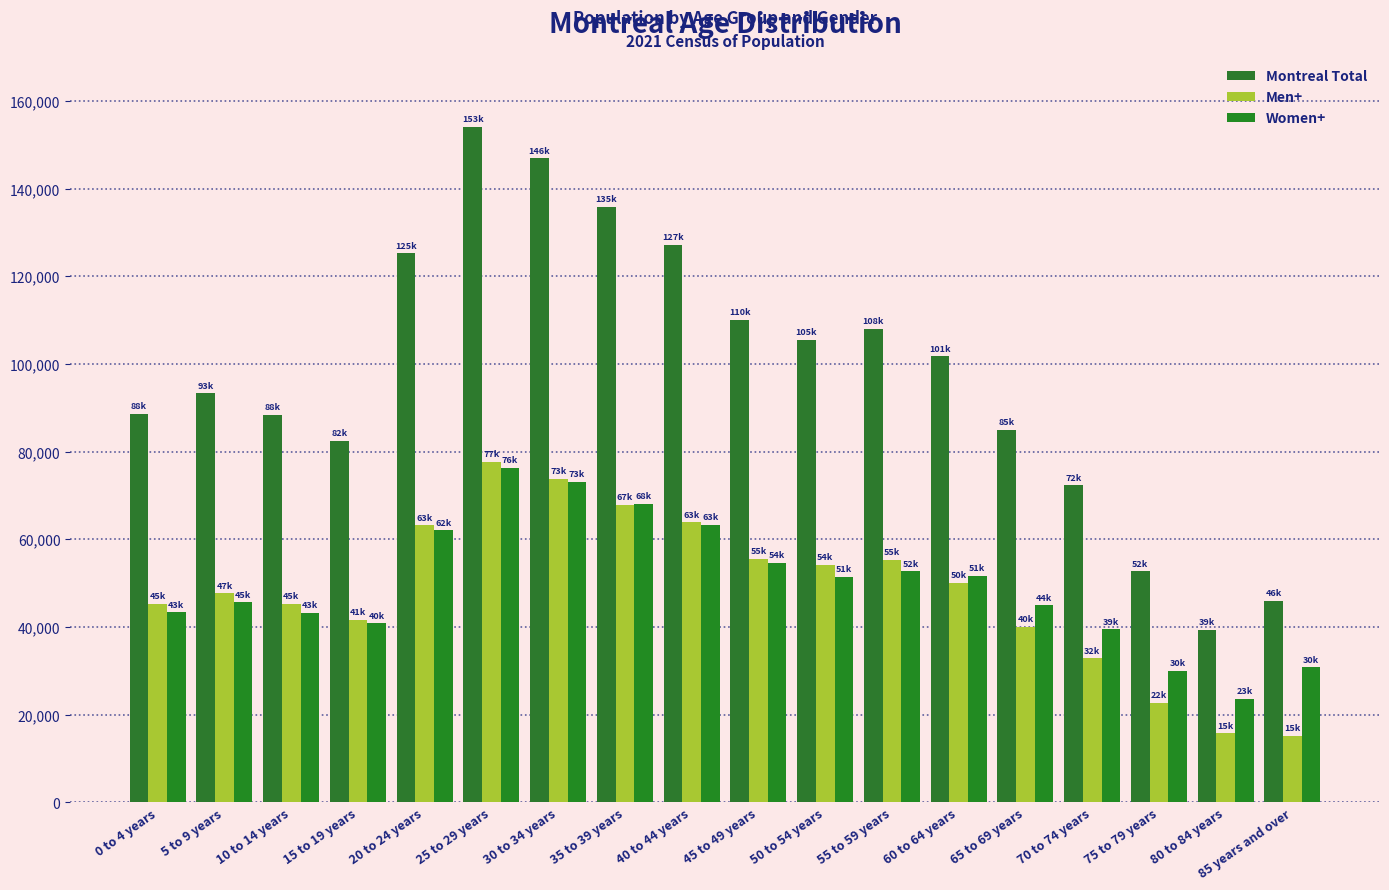

Between 0 to 4 years and 65 to 69 years, which series saw the biggest shift?

Men+